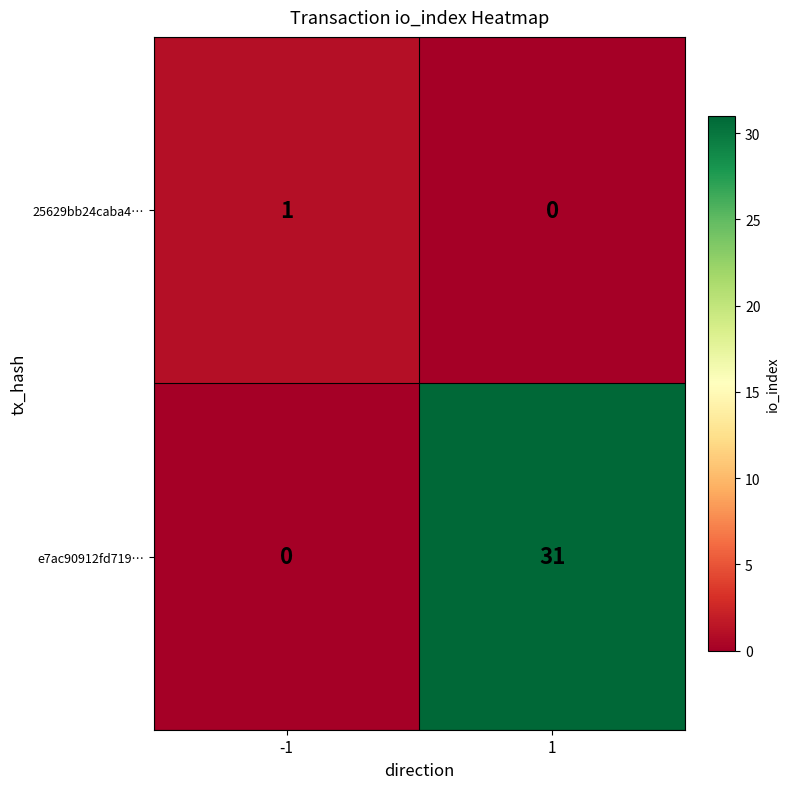

What is the approximate value of e7ac90912fd719… at 1, to the nearest 5?

30